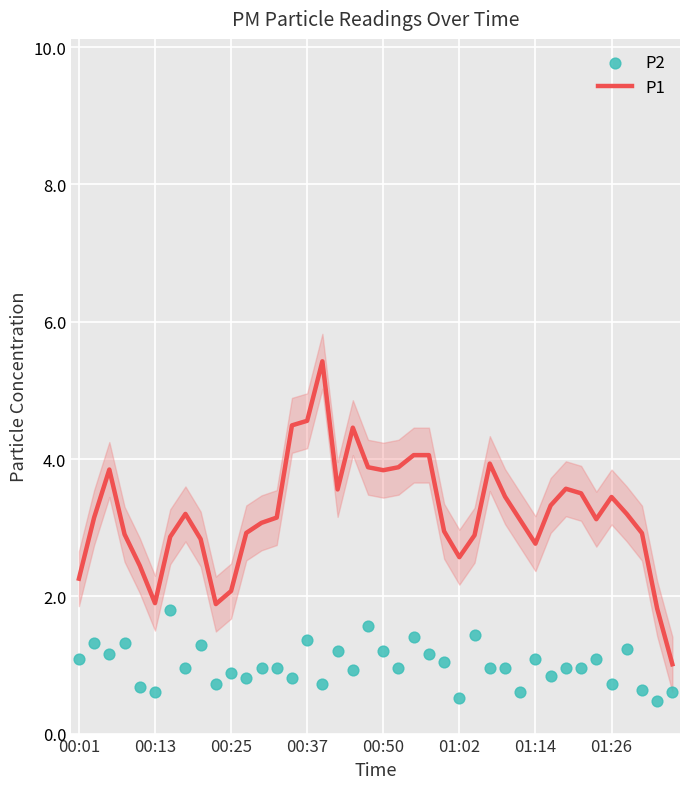

The P1 series shows 3.6 at 00:25. True or false?

False